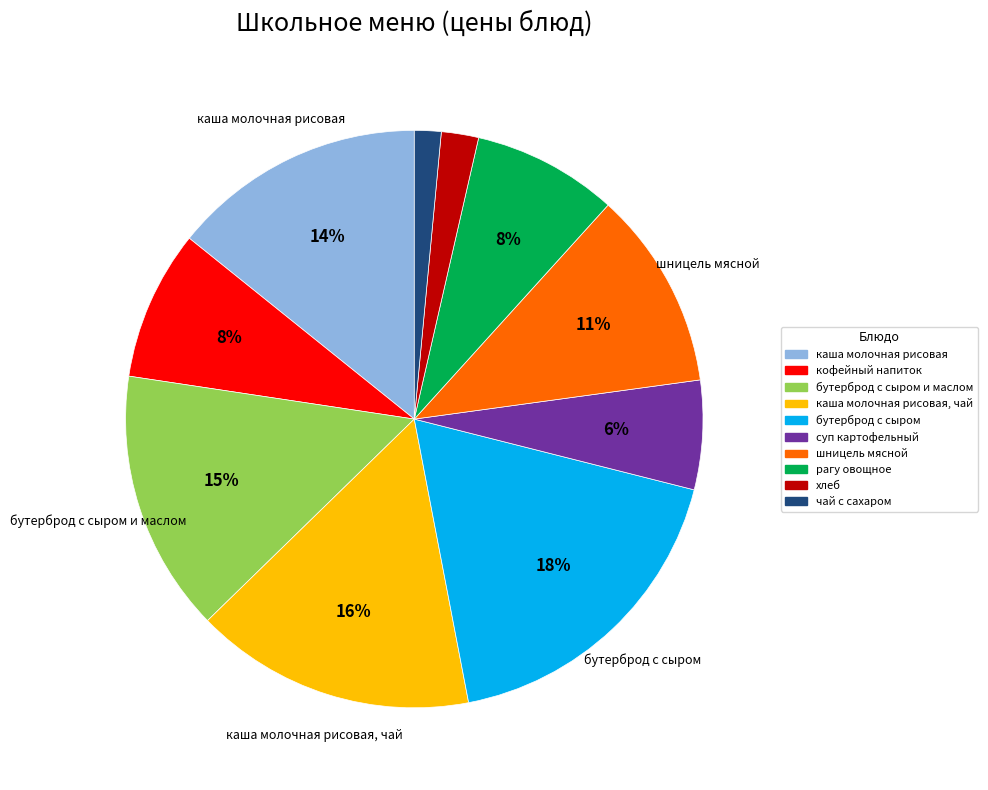

To the nearest percent, what is the average slice percentage?

10%